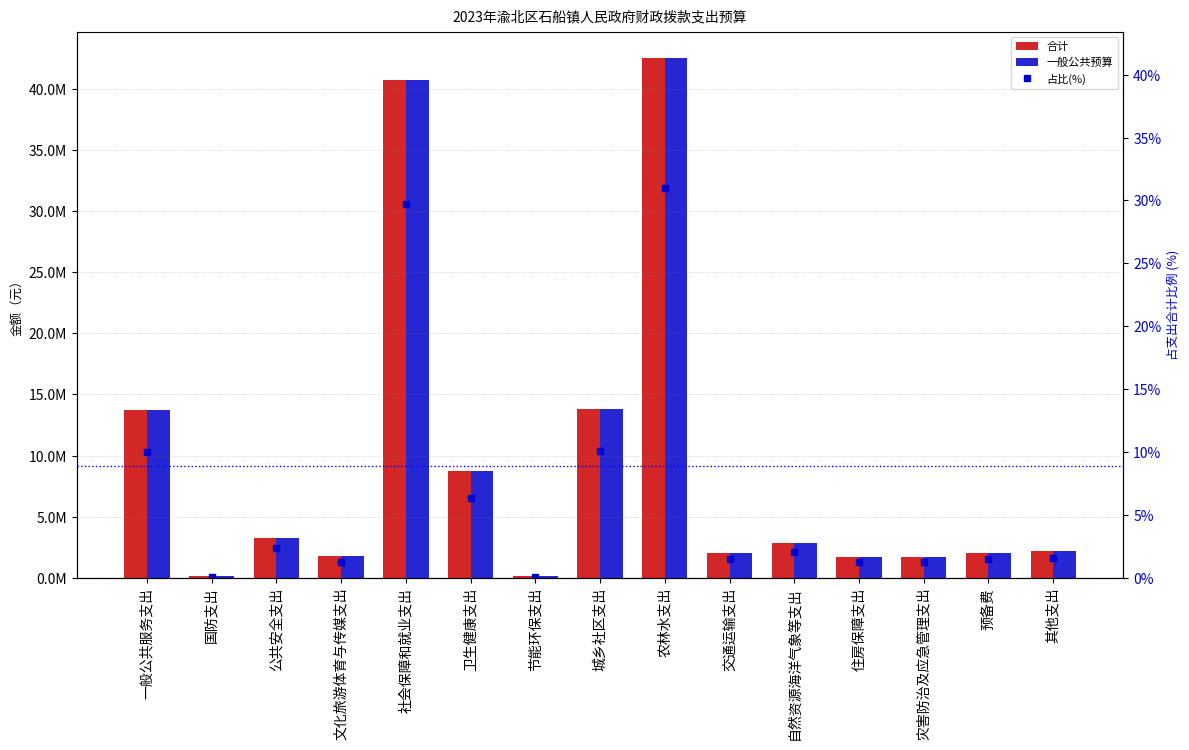

Which series has the widest spread of values?

合计